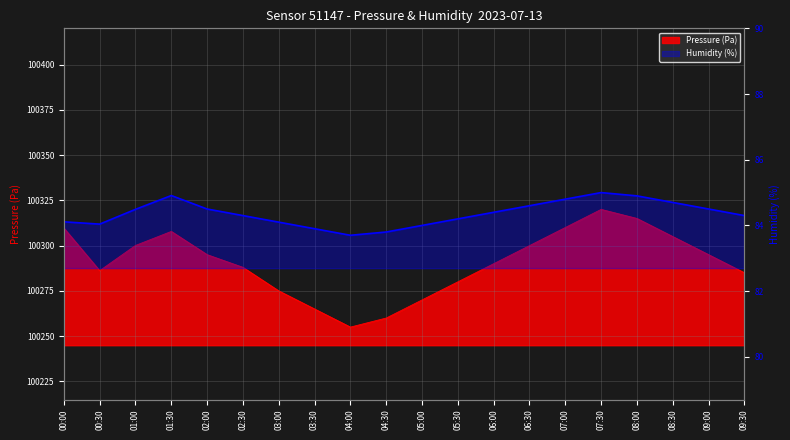

Reading left to right, transcribe all the data shown in this chart.

Pressure (Pa): 00:00=100309.7	00:30=100286.2	01:00=100300.1	01:30=100307.8	02:00=100295.0	02:30=100288.0	03:00=100275.0	03:30=100265.0	04:00=100255.0	04:30=100260.0	05:00=100270.0	05:30=100280.0	06:00=100290.0	06:30=100300.0	07:00=100310.0	07:30=100320.0	08:00=100315.0	08:30=100305.0	09:00=100295.0	09:30=100285.0
Humidity (%): 00:00=84.1	00:30=84.0	01:00=84.5	01:30=84.9	02:00=84.5	02:30=84.3	03:00=84.1	03:30=83.9	04:00=83.7	04:30=83.8	05:00=84.0	05:30=84.2	06:00=84.4	06:30=84.6	07:00=84.8	07:30=85.0	08:00=84.9	08:30=84.7	09:00=84.5	09:30=84.3